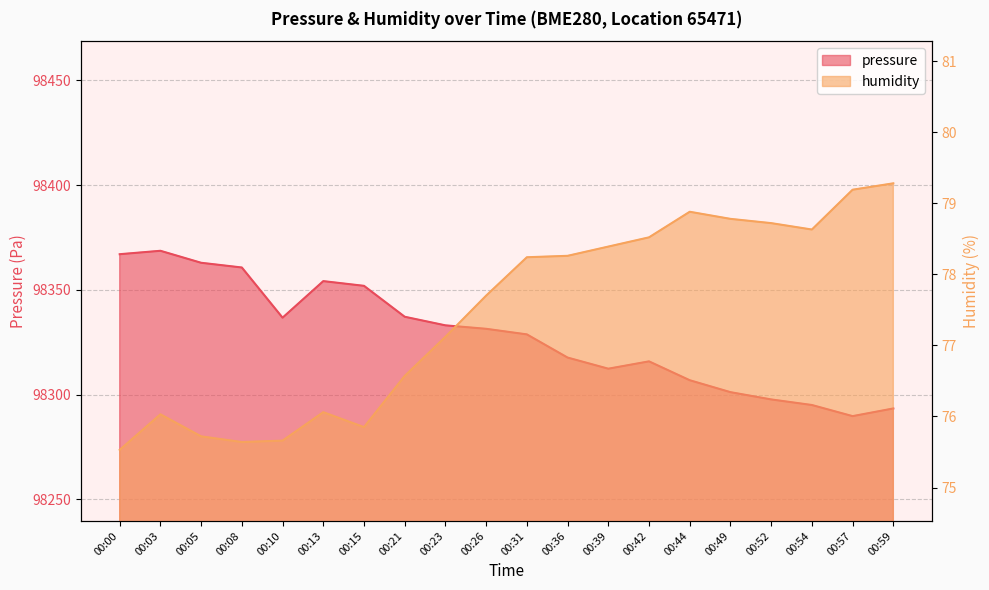

What is the average value of the humidity series?

77.4